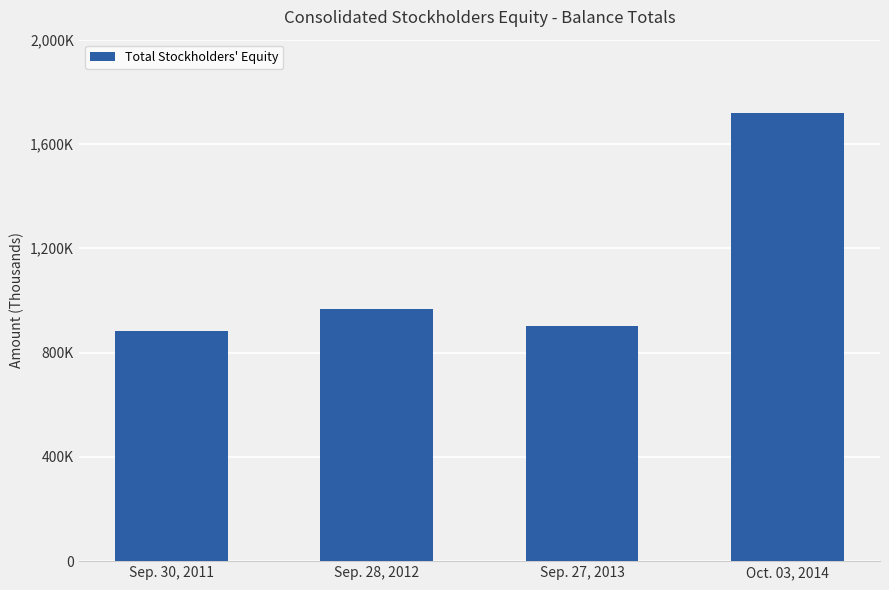

Does the chart contain any negative values?

No